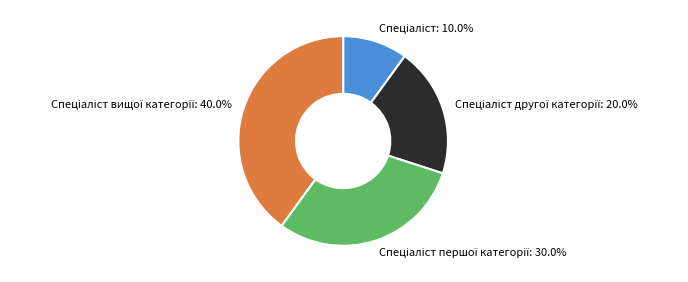

To the nearest percent, what is the difference between the largest and smallest slice percentages?

30%